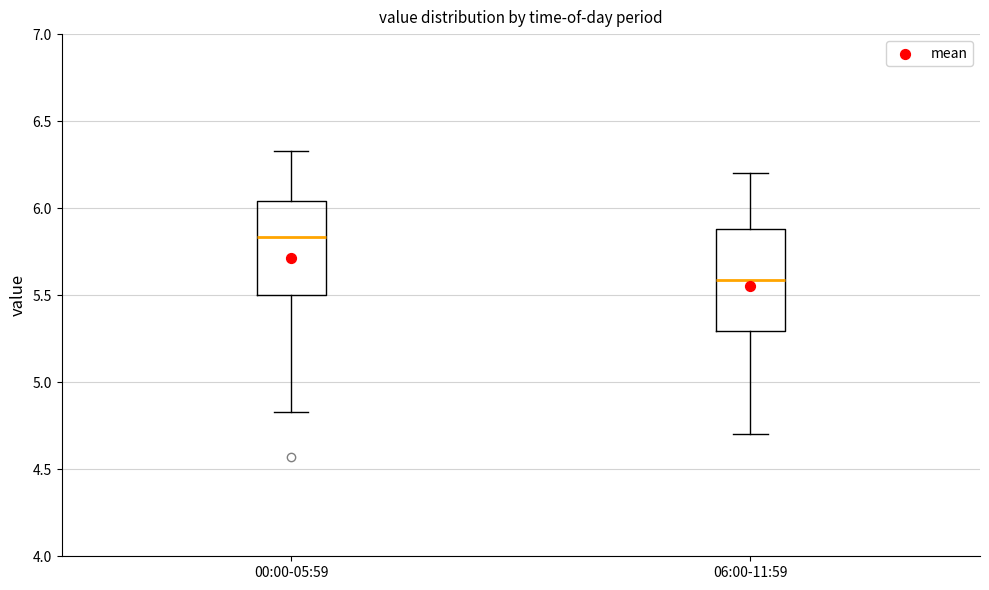

Which box has the highest median line?

00:00-05:59